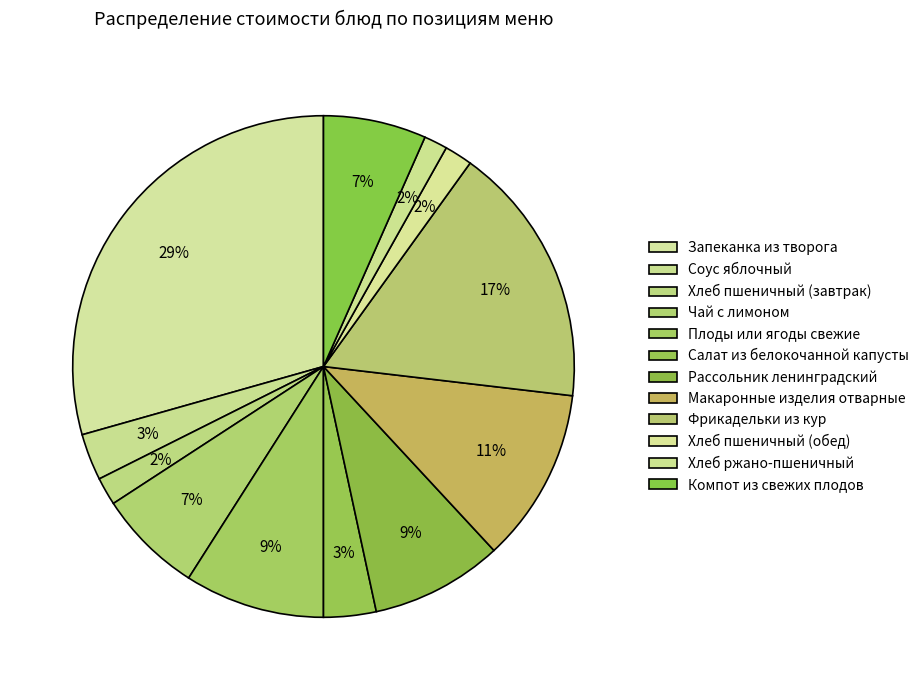

What is the change in value from Соус яблочный to Макаронные изделия отварные?

+11.4